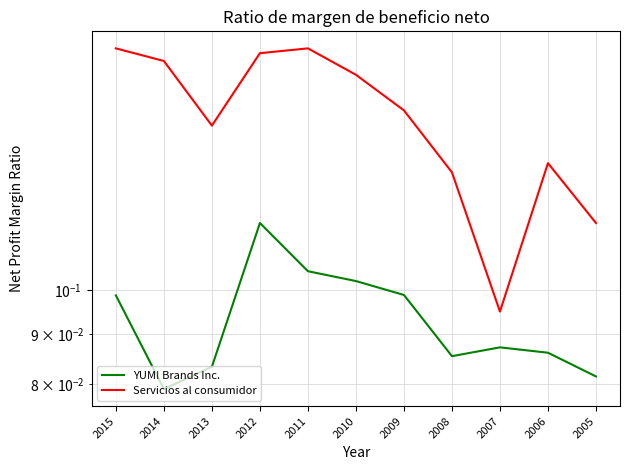

True or false: YUM! Brands Inc. and Servicios al consumidor cross at least once.

False